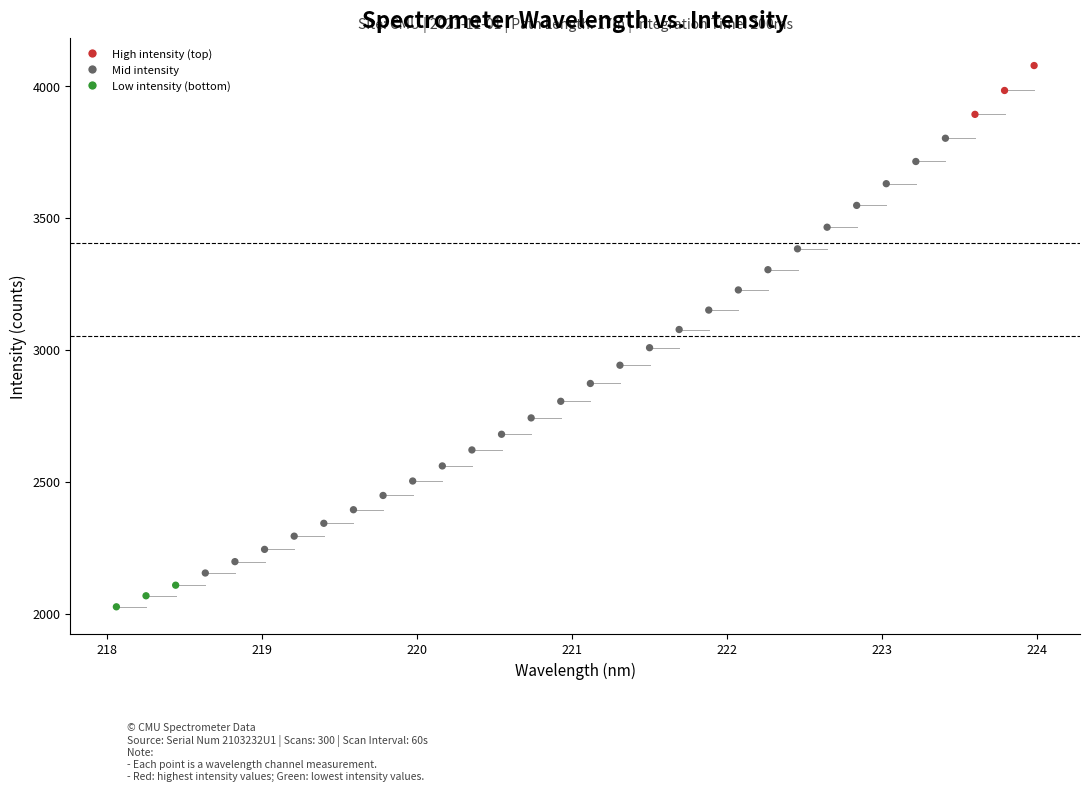

What is the range of Y values (max minus min)?

2051.8